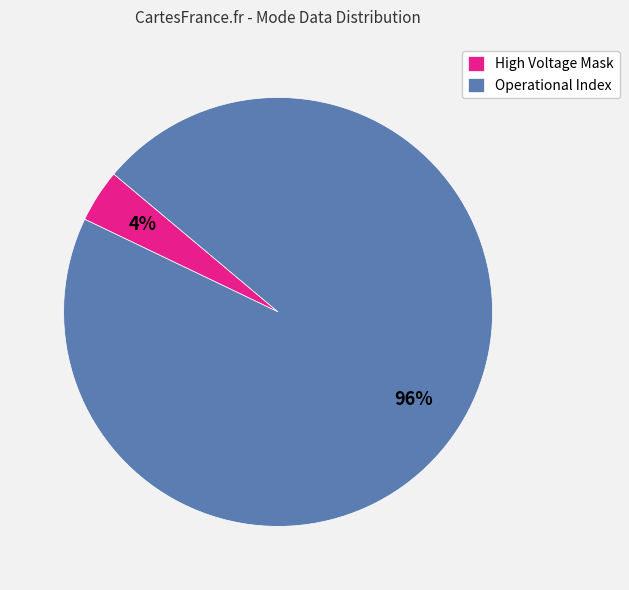

Do Operational Index and High Voltage Mask together represent more than half of the pie?

Yes